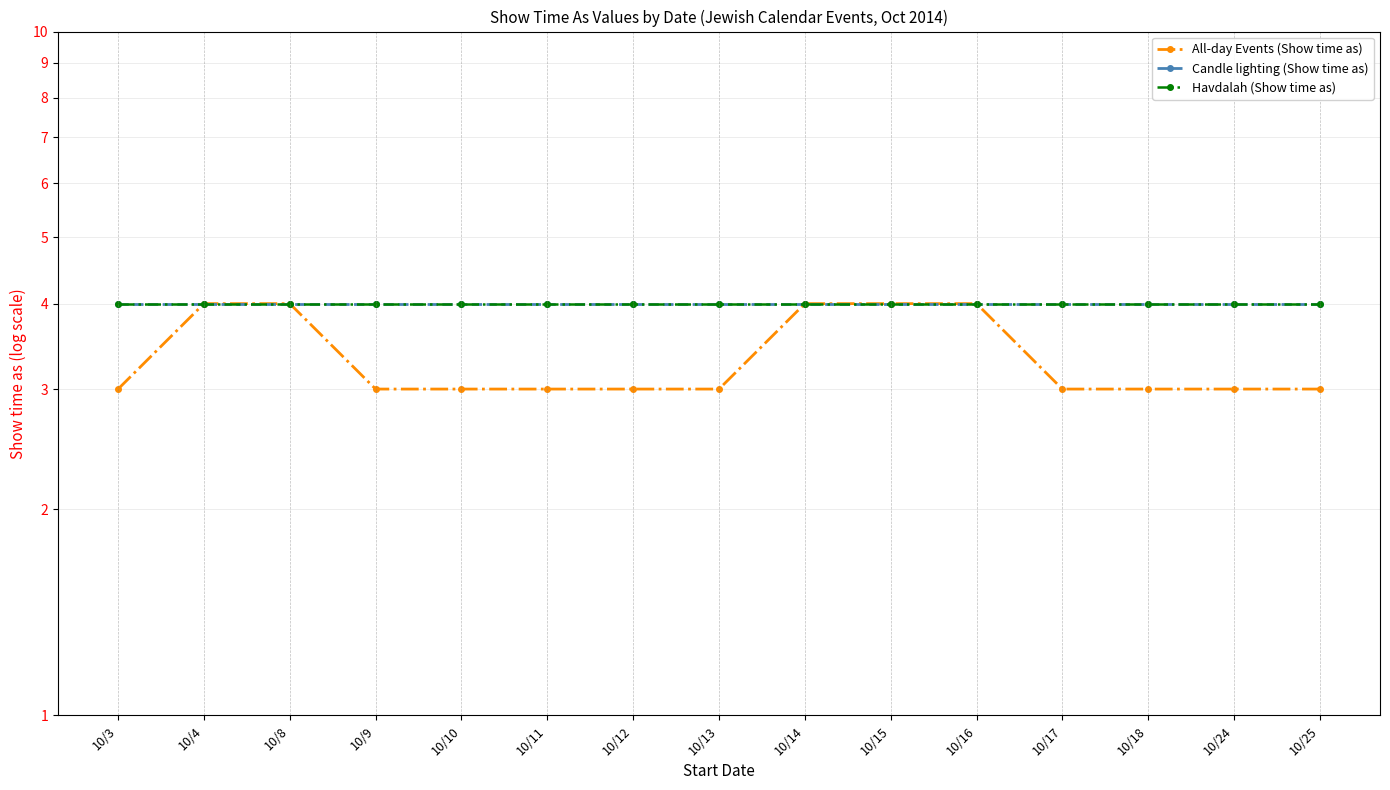

Read the Candle lighting (Show time as) value at 10/12.

4